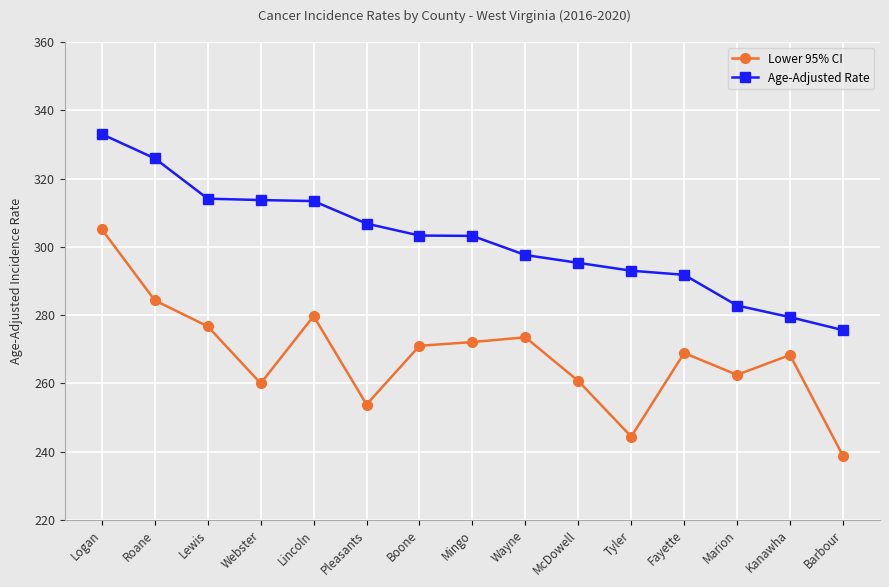

True or false: Age-Adjusted Rate has a value of 313.4 at Lincoln.

True